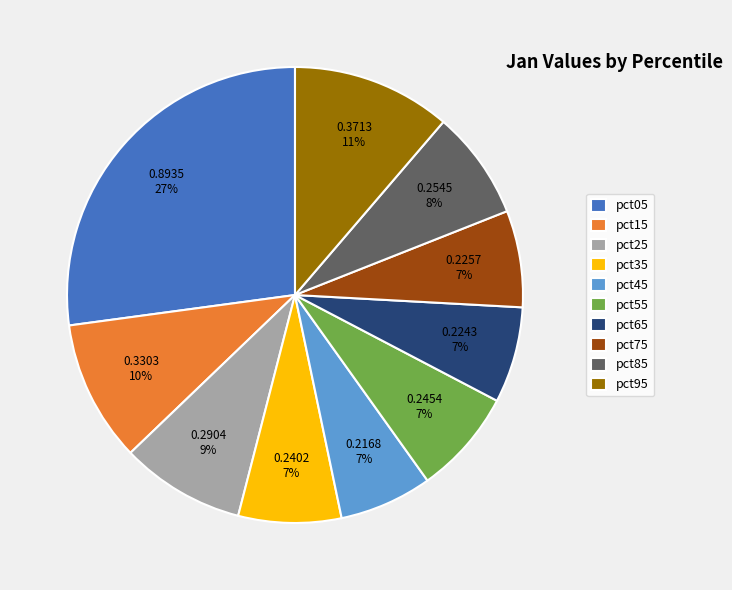

Which category has the biggest portion of the pie?

pct05